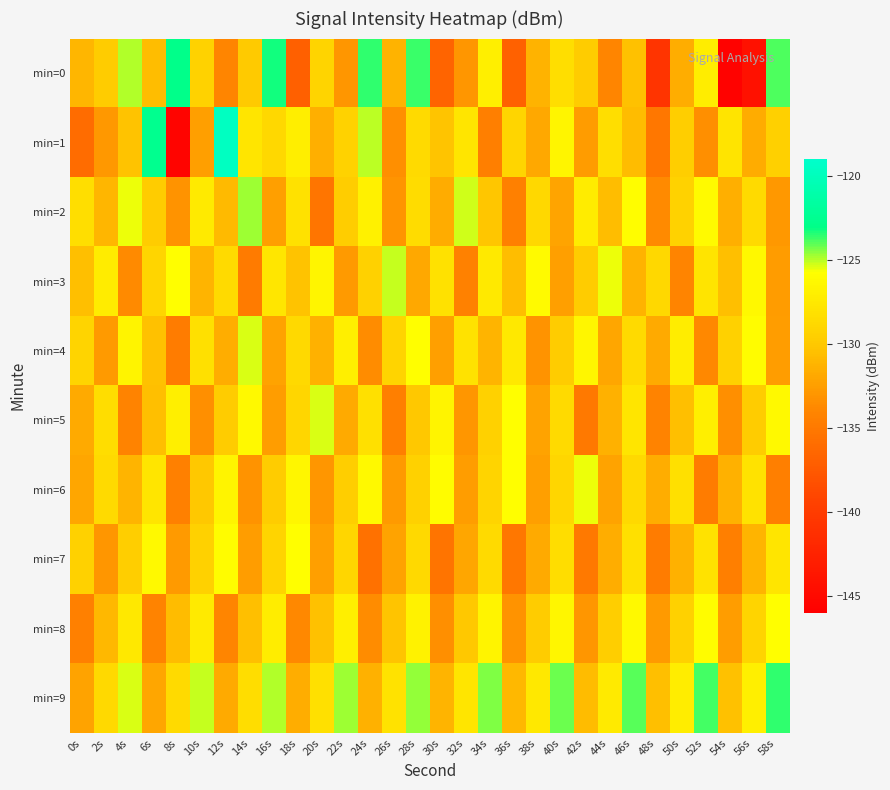

Rank the series at 24s from highest to lowest value.

min=0, min=1, min=6, min=2, min=5, min=3, min=9, min=4, min=8, min=7